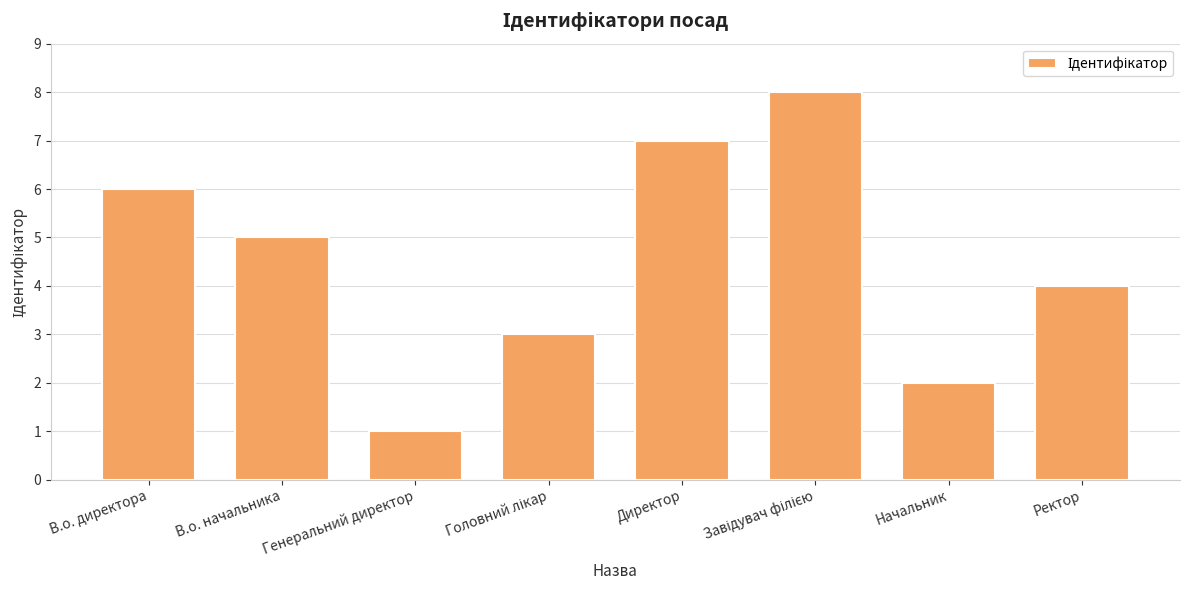

Does the chart contain stacked bars?

No